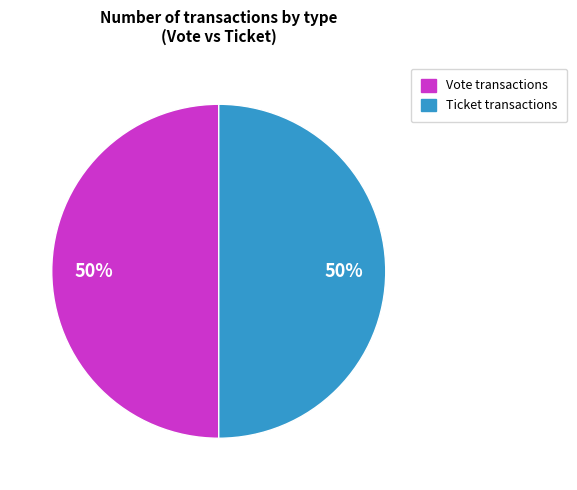

To the nearest percent, what is the average slice percentage?

50%